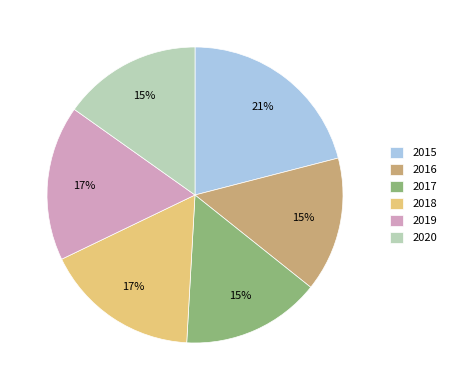

Is the sum of 2019 and 2016 greater than half?

No